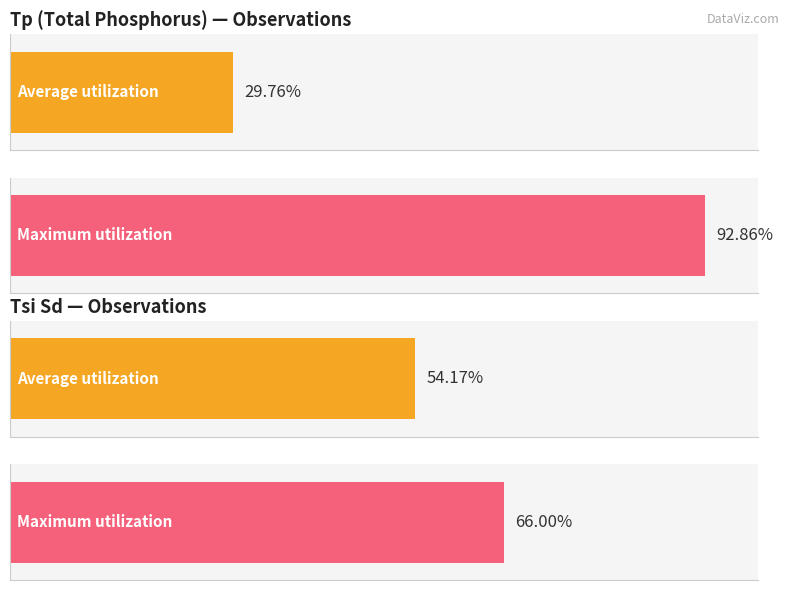

Rank the series by their maximum value, from lowest to highest.

Average utilization, Maximum utilization